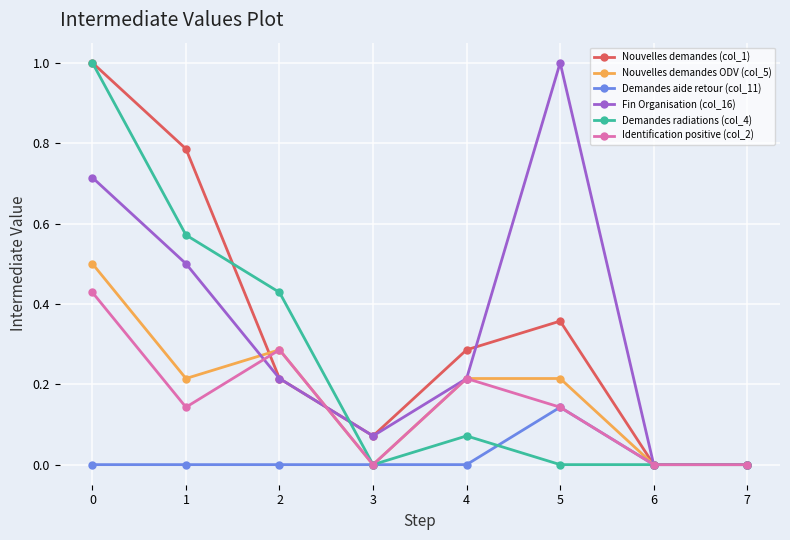

What is the difference between the highest and lowest values at 0?

1.0